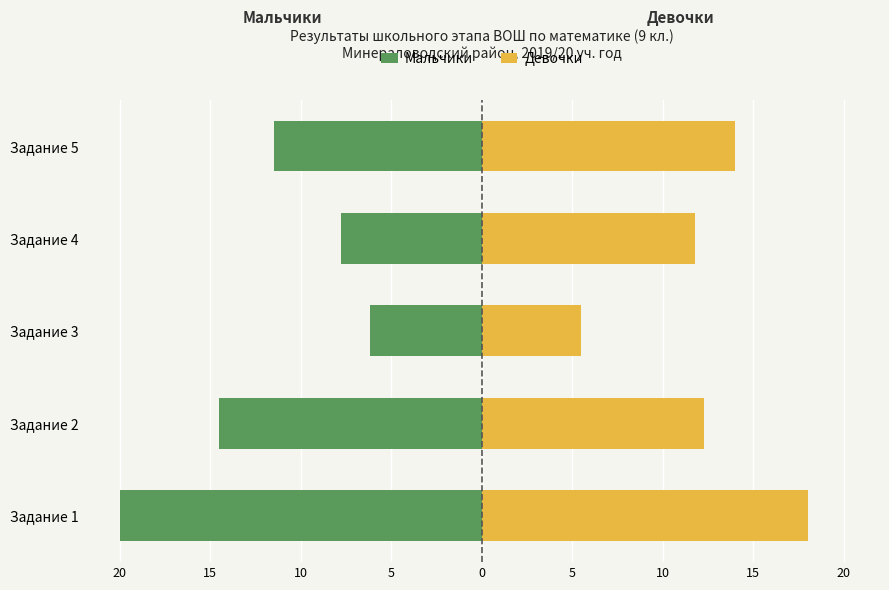

Reading left to right, transcribe all the data shown in this chart.

Мальчики: -20.0	-14.5	-6.2	-7.8	-11.5
Девочки: 18.0	12.3	5.5	11.8	14.0